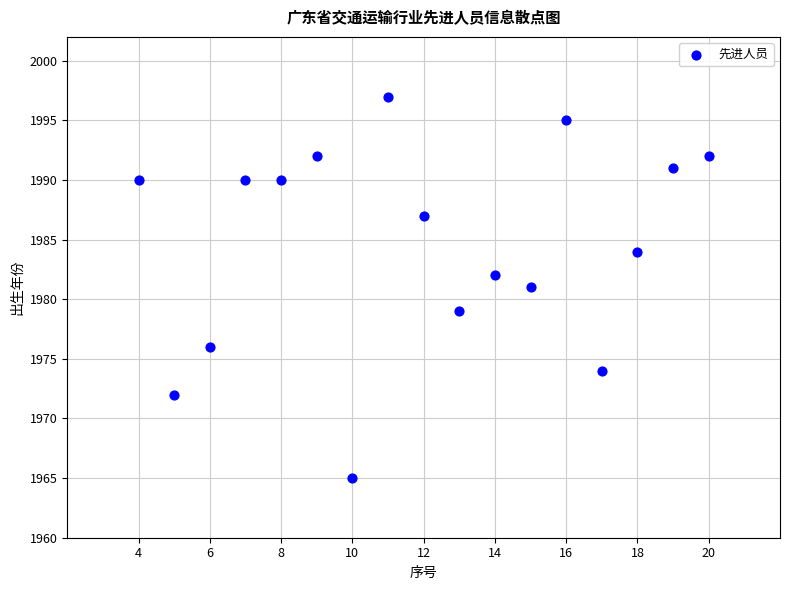

What is the range of X values (max minus min)?

16